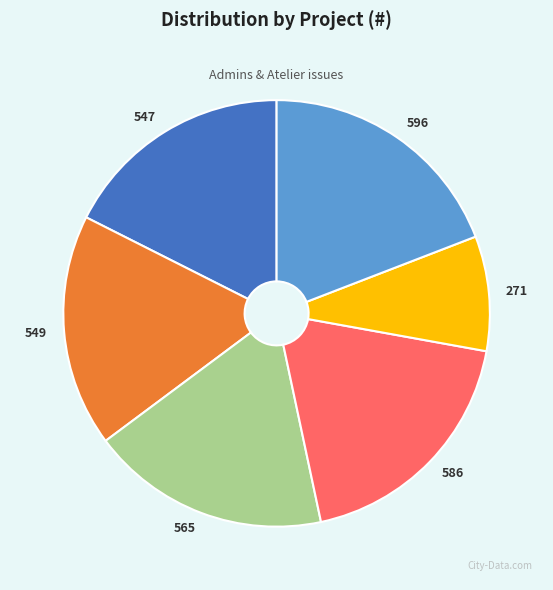

Does any single category account for the majority?

No